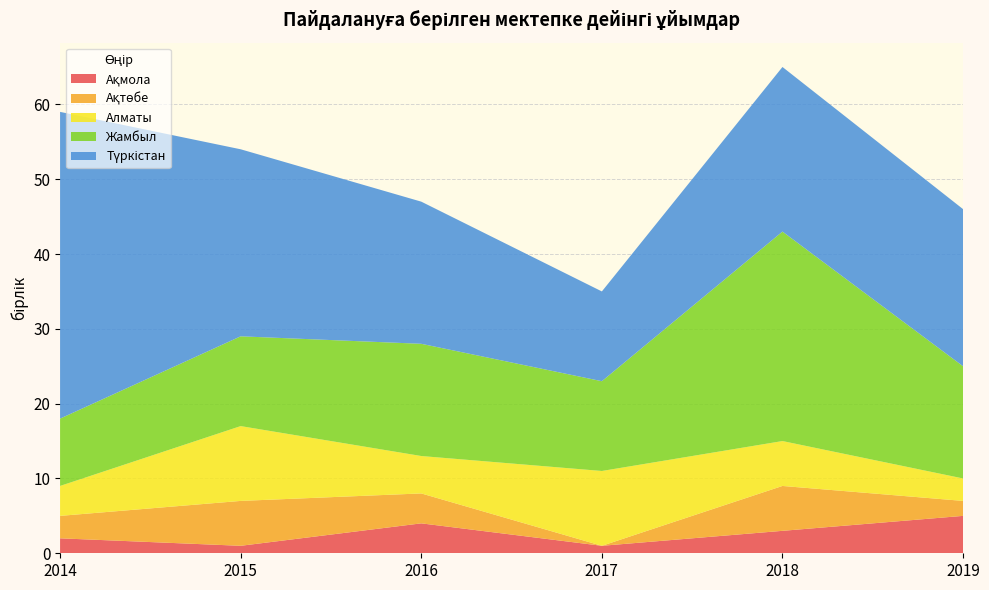

What is the total value across all series at 2016?

47